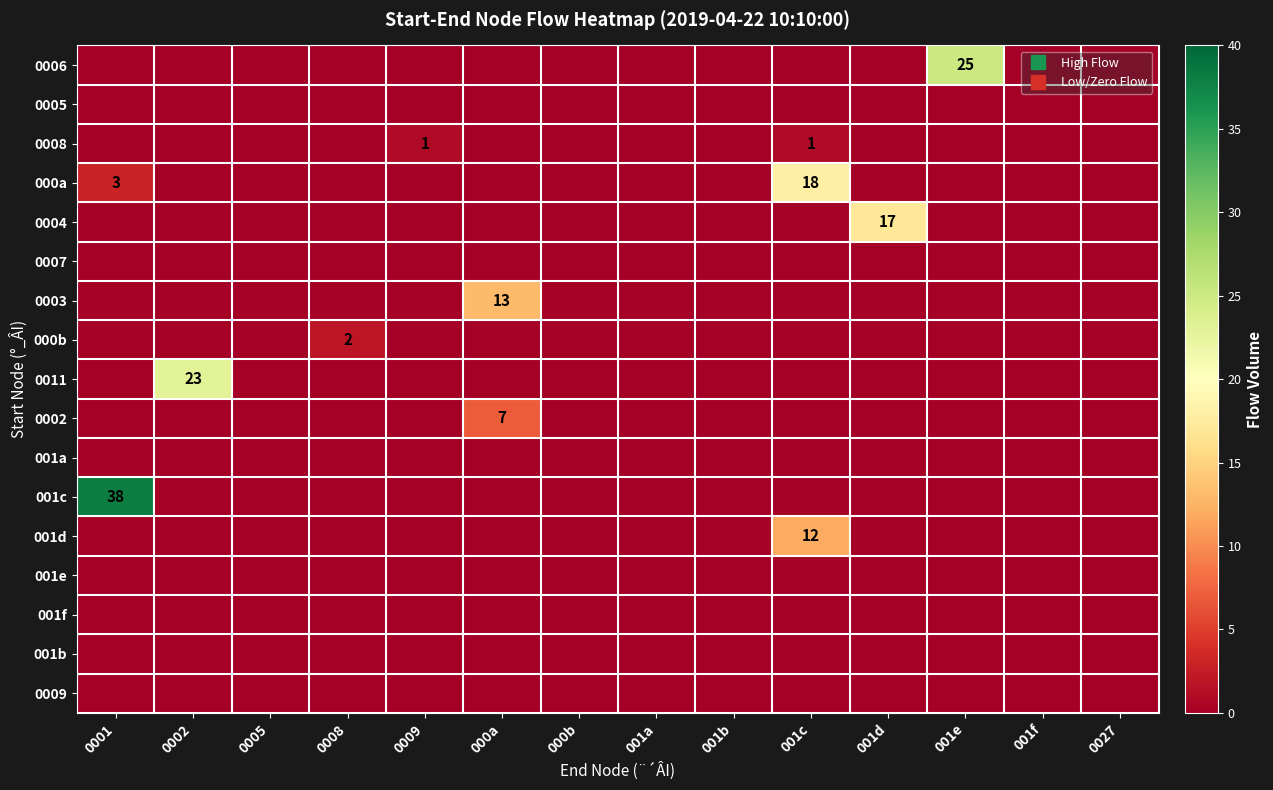

At which label does 0007 reach its minimum?

0001